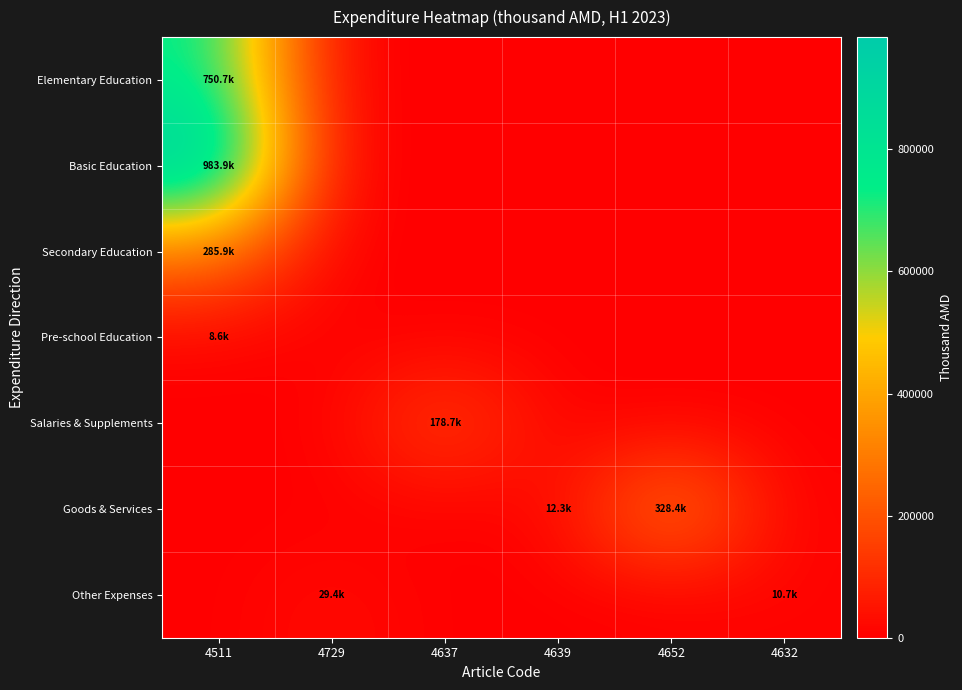

Reading left to right, list all the values displayed in this chart.

Elementary Education: 4511=750744.4	4729=0.0	4637=0.0	4639=0.0	4652=0.0	4632=0.0
Basic Education: 4511=983886.7	4729=0.0	4637=0.0	4639=0.0	4652=0.0	4632=0.0
Secondary Education: 4511=285888.7	4729=0.0	4637=0.0	4639=0.0	4652=0.0	4632=0.0
Pre-school Education: 4511=8617.8	4729=0.0	4637=0.0	4639=0.0	4652=0.0	4632=0.0
Salaries & Supplements: 4511=0.0	4729=0.0	4637=178666.1	4639=0.0	4652=0.0	4632=0.0
Goods & Services: 4511=0.0	4729=0.0	4637=0.0	4639=12304.4	4652=328424.1	4632=0.0
Other Expenses: 4511=0.0	4729=29358.4	4637=0.0	4639=0.0	4652=0.0	4632=10716.4